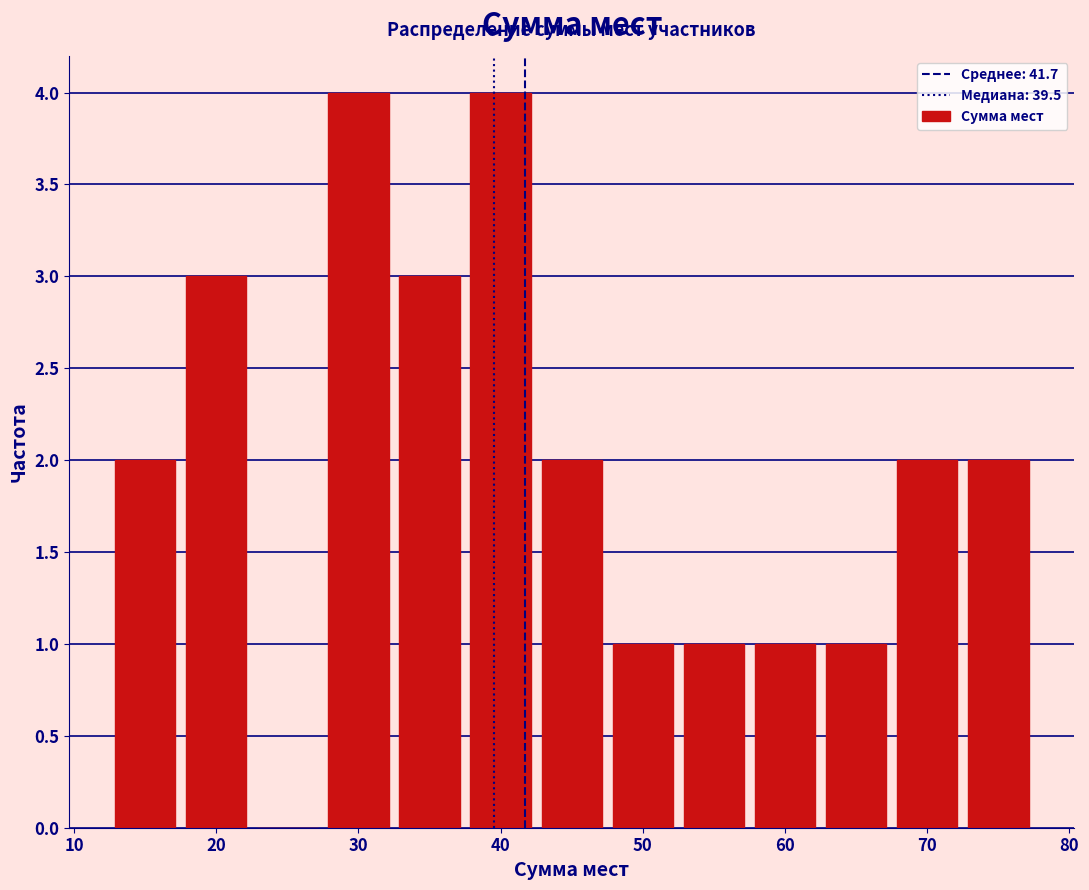

Reading left to right, transcribe this chart: for each bar, give the range it covers on the x-axis and its height. Neither the bar edges nor the heights are printed on the chart, so give them approximately, as read against the axes.

12.5 to 17.5: 2
17.5 to 22.5: 3
22.5 to 27.5: 0
27.5 to 32.5: 4
32.5 to 37.5: 3
37.5 to 42.5: 4
42.5 to 47.5: 2
47.5 to 52.5: 1
52.5 to 57.5: 1
57.5 to 62.5: 1
62.5 to 67.5: 1
67.5 to 72.5: 2
72.5 to 77.5: 2